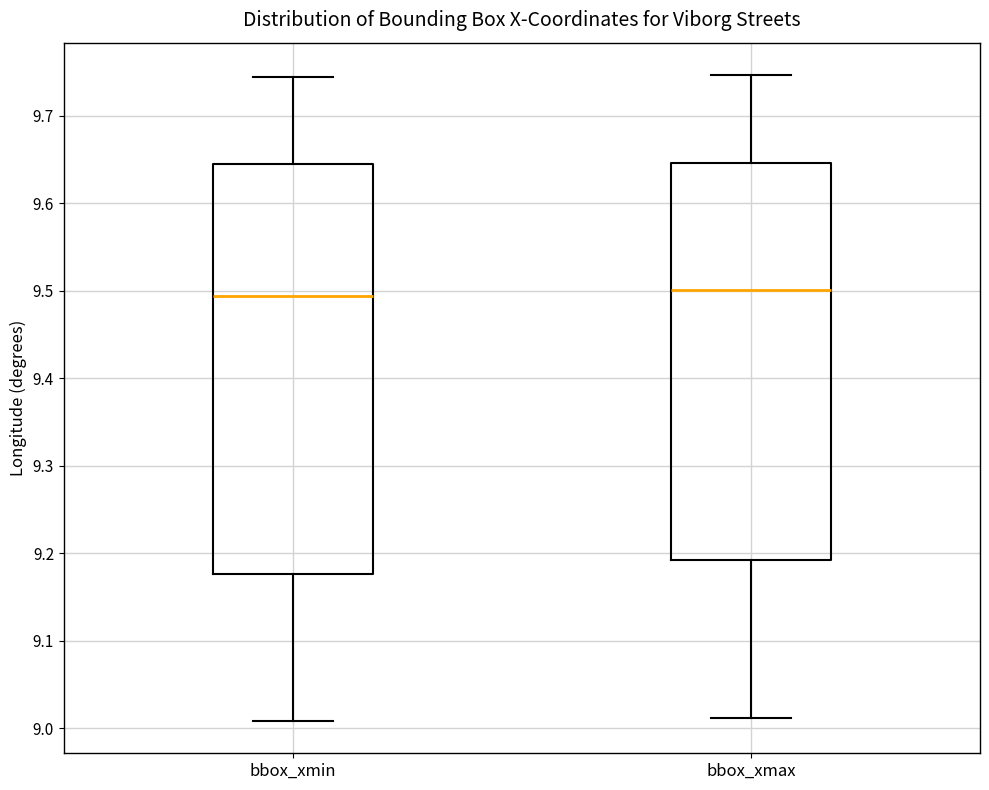

Where does the median line of the box for bbox_xmax sit on the y-axis? The values are not printed on the chart, so give them approximately, as read against the axis.

9.50